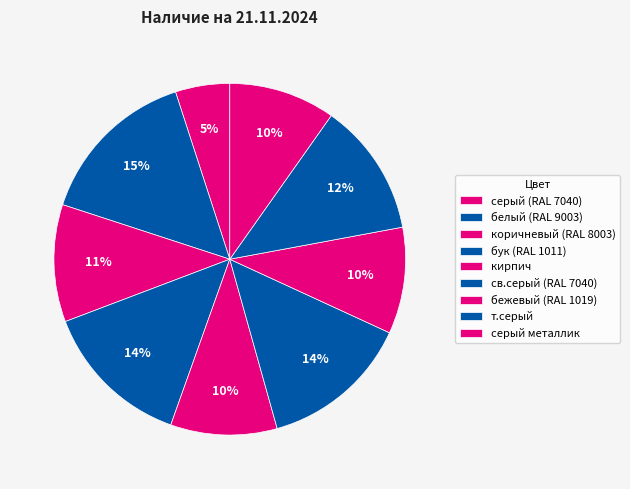

Does any single category account for the majority?

No